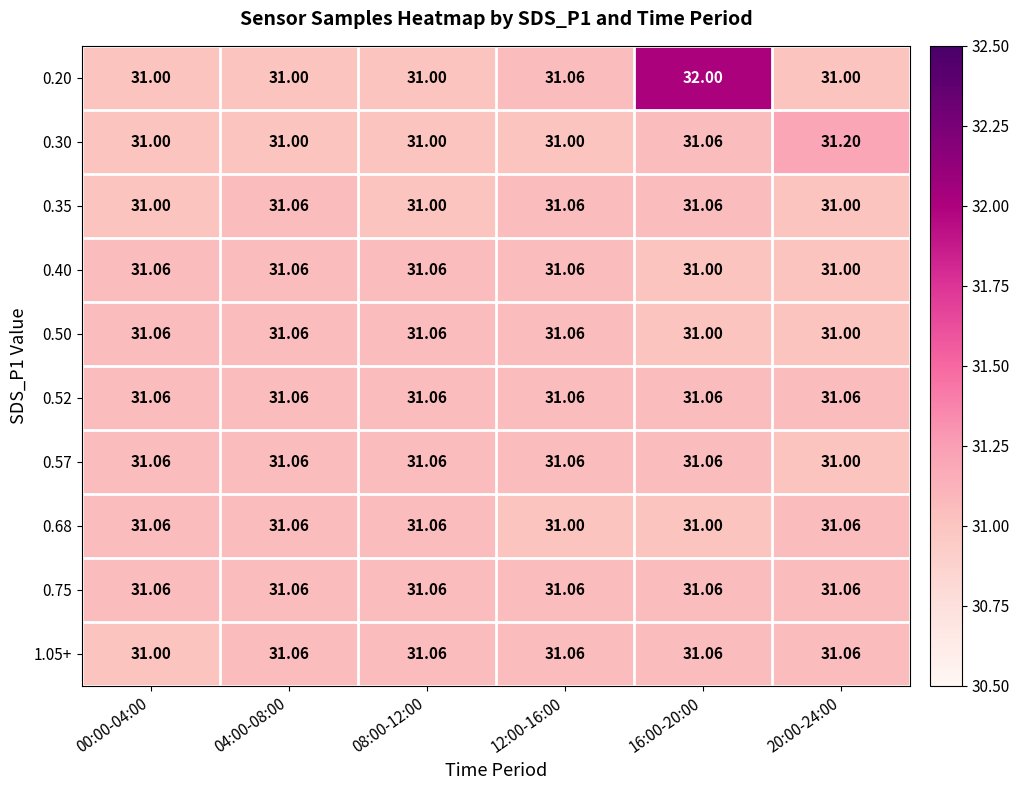

Which category has the lowest value across all series?

00:00-04:00